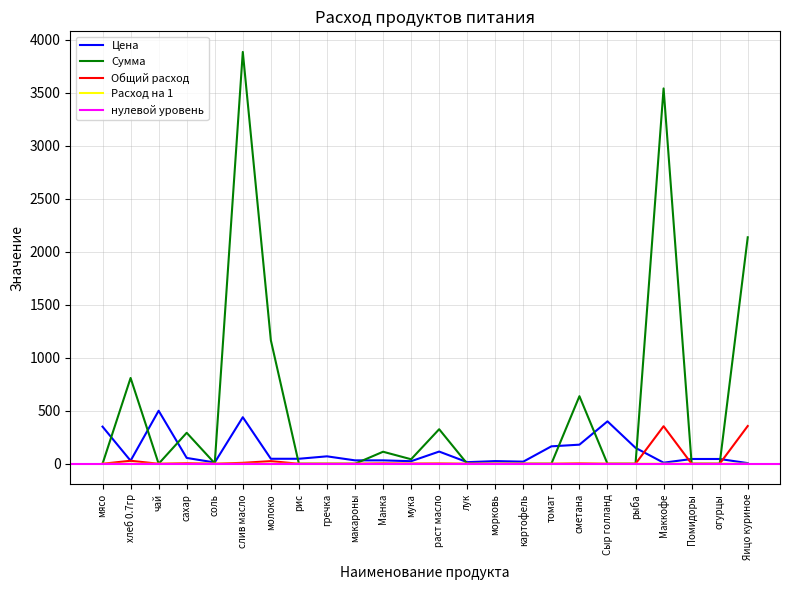

Which category has the highest value in the Сумма series?

слив масло